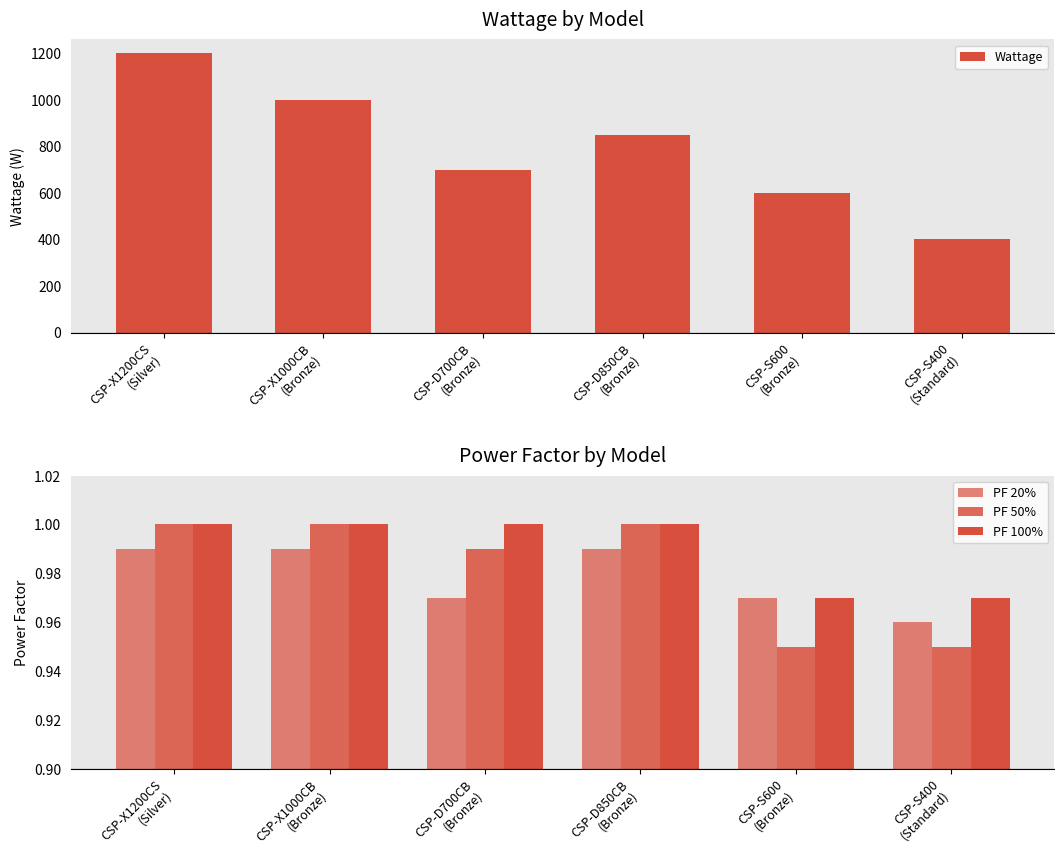

How many PF 20% values are between 0 and 1?

6